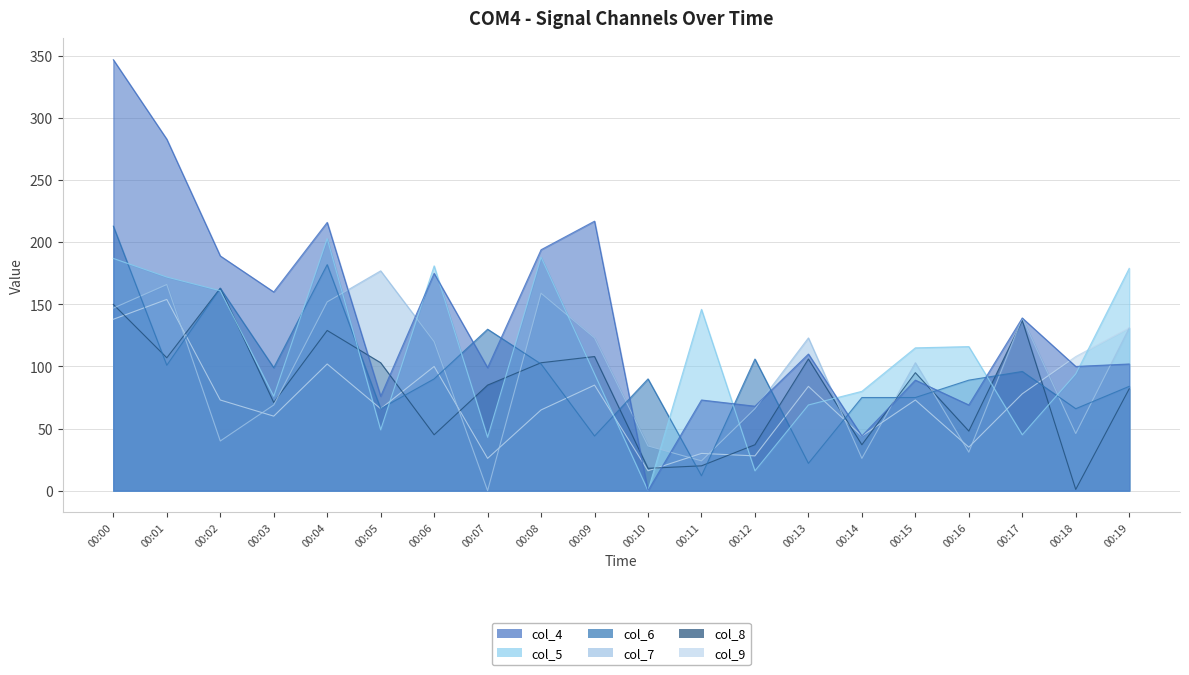

Reading right to left, extract all data points from this chart.

col_4: 00:19=102	00:18=100	00:17=139	00:16=69	00:15=89	00:14=44	00:13=110	00:12=68	00:11=73	00:10=0	00:09=217	00:08=194	00:07=99	00:06=175	00:05=76	00:04=216	00:03=160	00:02=189	00:01=283	00:00=347
col_5: 00:19=179	00:18=94	00:17=45	00:16=116	00:15=115	00:14=80	00:13=69	00:12=16	00:11=146	00:10=0	00:09=94	00:08=188	00:07=43	00:06=181	00:05=49	00:04=203	00:03=76	00:02=161	00:01=172	00:00=187
col_6: 00:19=84	00:18=66	00:17=96	00:16=89	00:15=75	00:14=75	00:13=22	00:12=106	00:11=12	00:10=90	00:09=44	00:08=102	00:07=130	00:06=90	00:05=66	00:04=182	00:03=99	00:02=163	00:01=101	00:00=213
col_7: 00:19=131	00:18=46	00:17=139	00:16=31	00:15=103	00:14=26	00:13=123	00:12=66	00:11=24	00:10=36	00:09=123	00:08=159	00:07=0	00:06=120	00:05=177	00:04=152	00:03=69	00:02=40	00:01=166	00:00=147
col_8: 00:19=82	00:18=1	00:17=137	00:16=48	00:15=95	00:14=37	00:13=106	00:12=37	00:11=20	00:10=18	00:09=108	00:08=103	00:07=85	00:06=45	00:05=103	00:04=129	00:03=71	00:02=163	00:01=107	00:00=150
col_9: 00:19=131	00:18=108	00:17=78	00:16=35	00:15=73	00:14=44	00:13=84	00:12=28	00:11=30	00:10=16	00:09=85	00:08=65	00:07=26	00:06=100	00:05=66	00:04=102	00:03=60	00:02=73	00:01=154	00:00=138